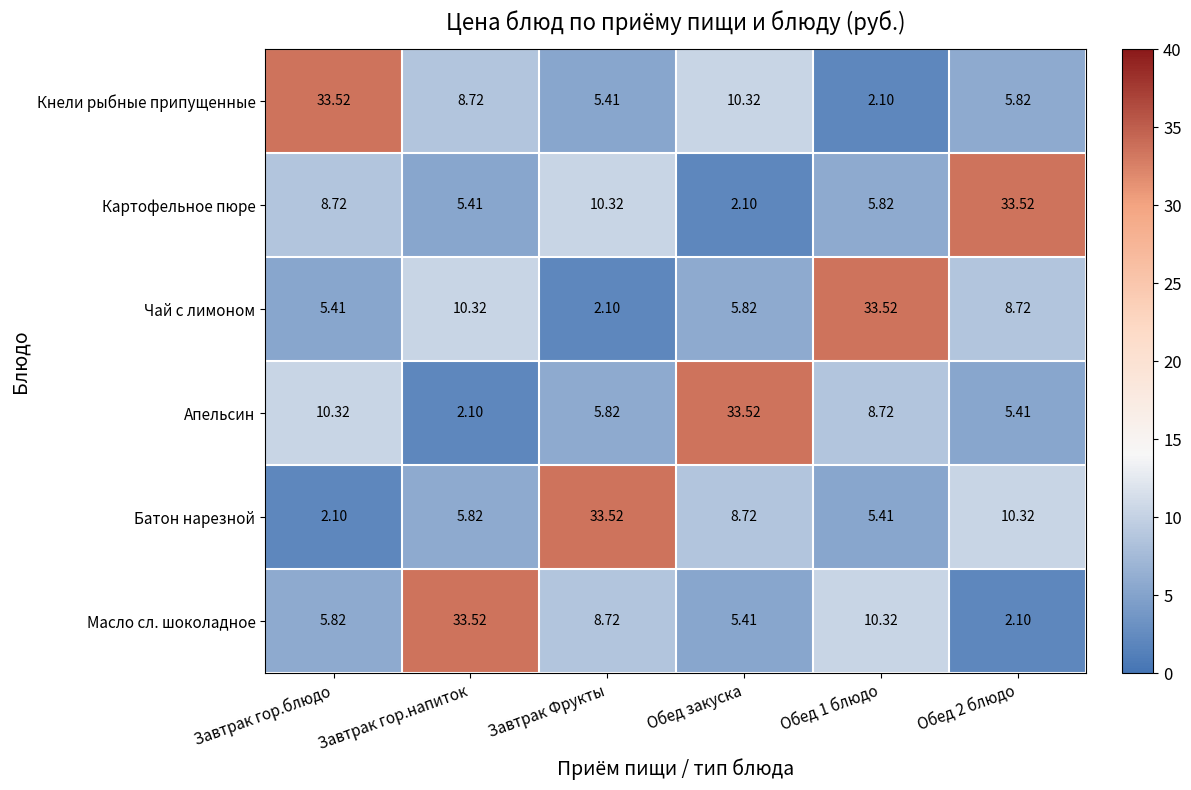

At Обед 2 блюдо, list the series in order from largest to smallest.

Картофельное пюре, Батон нарезной, Чай с лимоном, Кнели рыбные припущенные, Апельсин, Масло сл. шоколадное